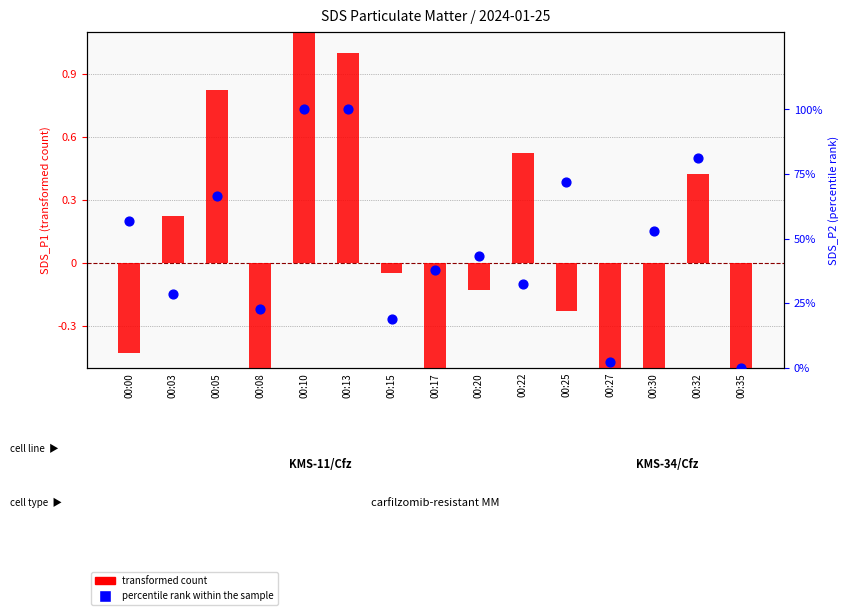

Is the value of transformed count at 00:13 greater than the value of percentile rank within the sample at 00:08?

No